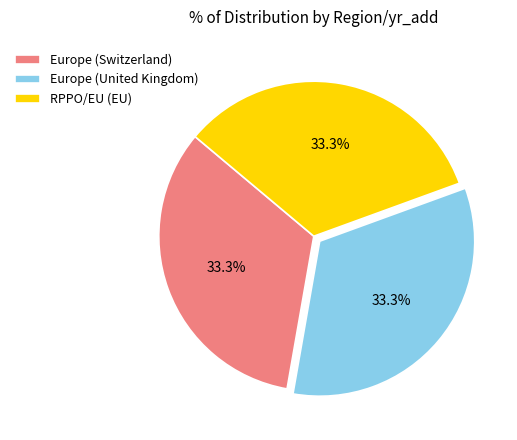

How many slices are in this pie chart?

3